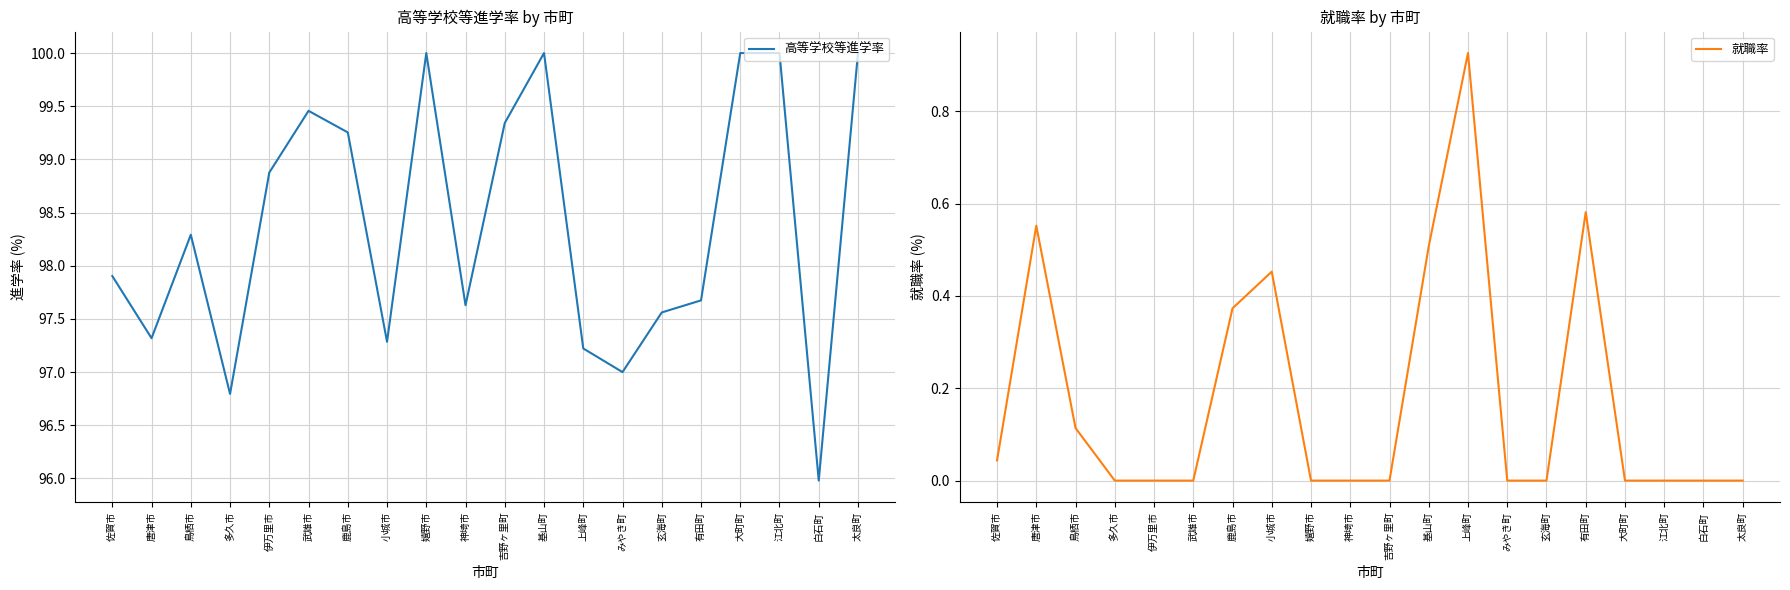

What is the difference between the maximum and minimum values in the 高等学校等進学率 series?

4.0